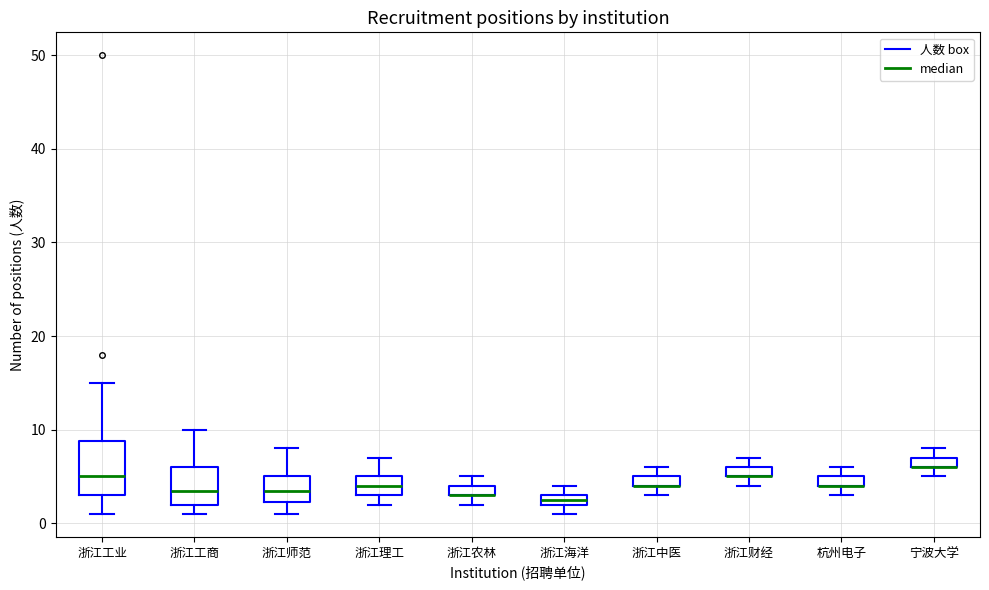

Comparing the boxes themselves (not the whiskers), which one is the tallest?

浙江工业